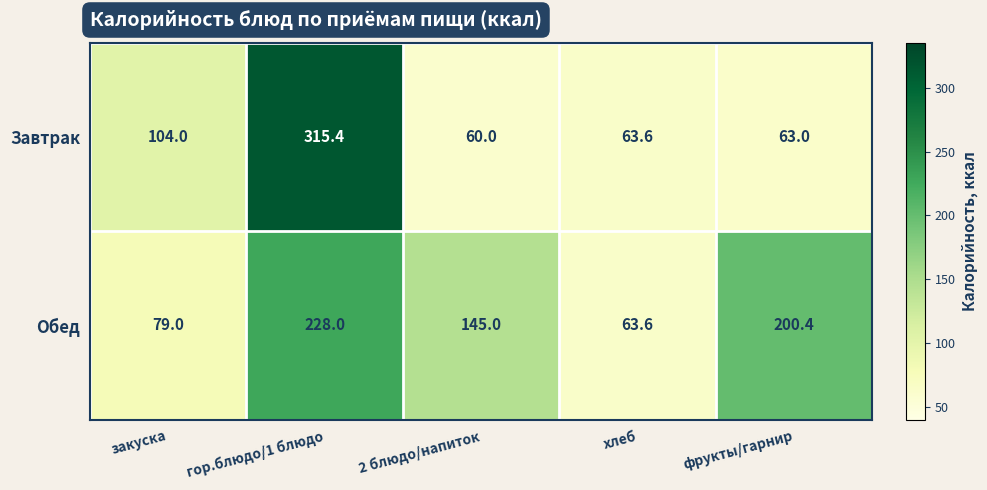

Which label corresponds to the smallest value in the chart?

2 блюдо/напиток